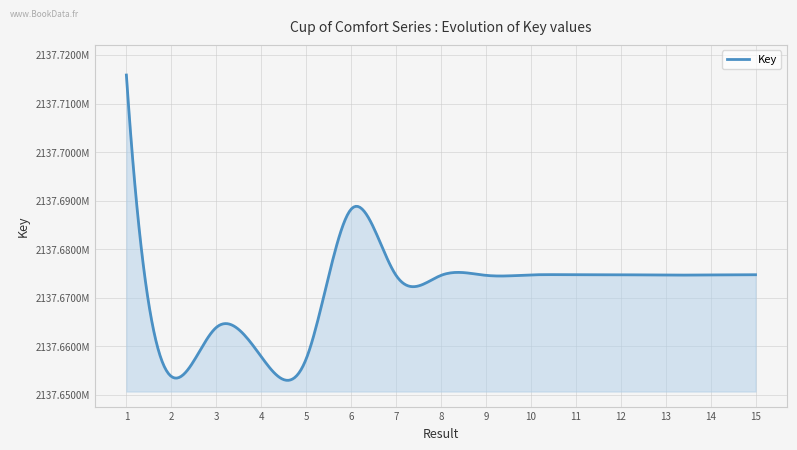

Does the chart display data point markers on the line(s)?

No